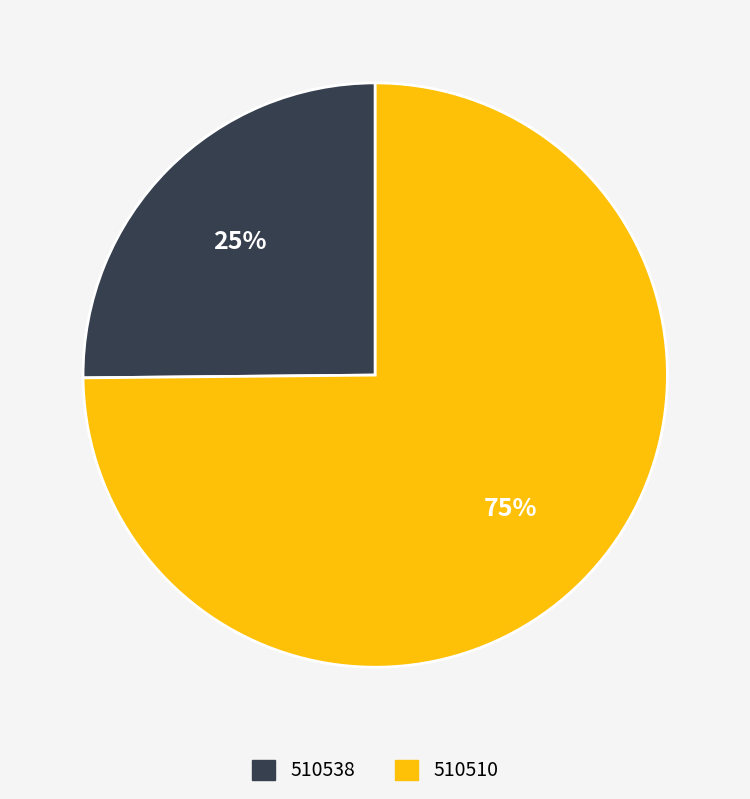

How many segments does this pie chart have?

2